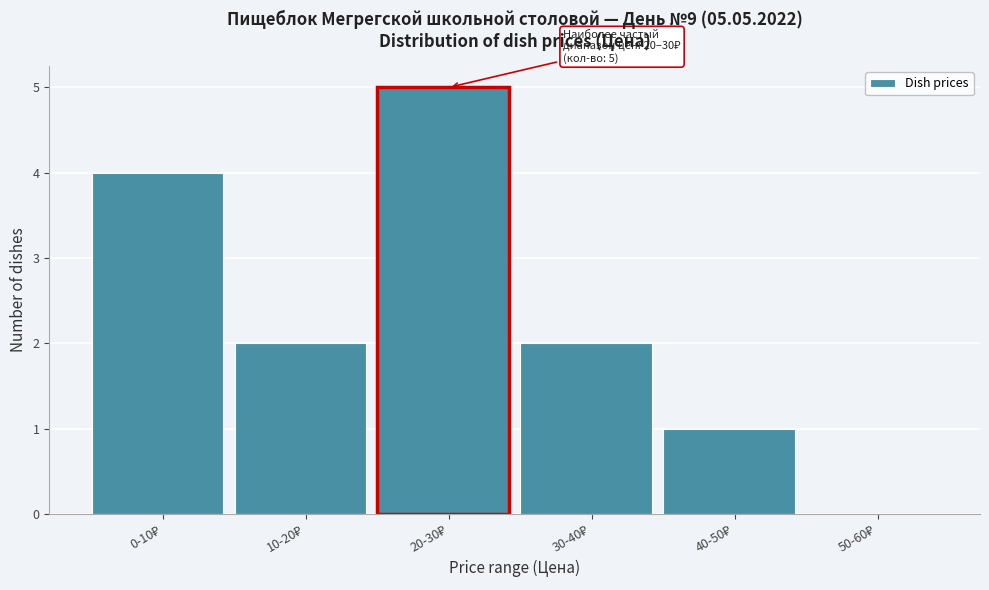

What is the greatest value displayed?

5